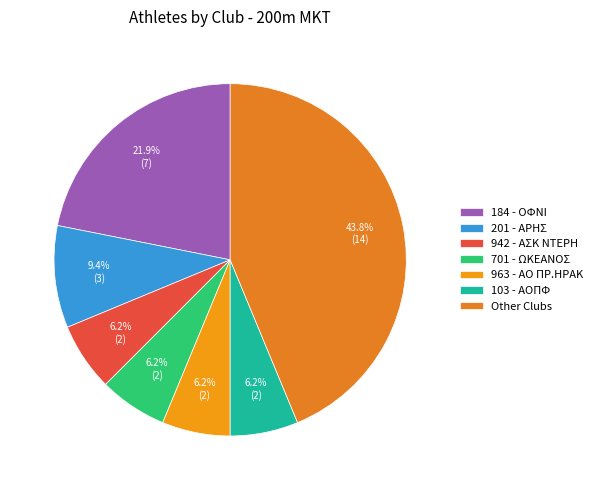

How many segments does this pie chart have?

7